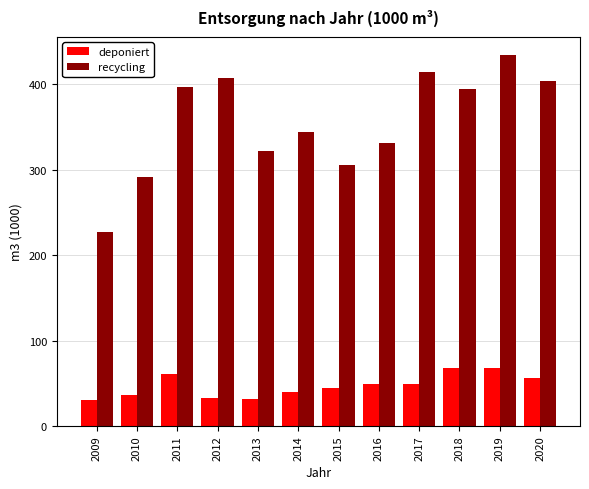

What is the sum of the deponiert values at 2009 and 2013?

61.9